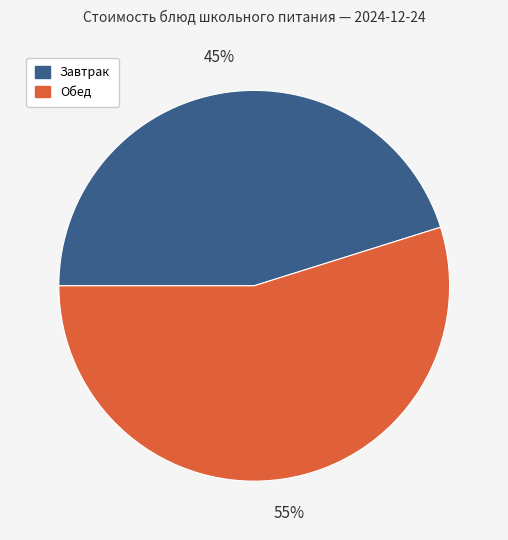

What percentage is the Обед slice, to the nearest percent?

55%